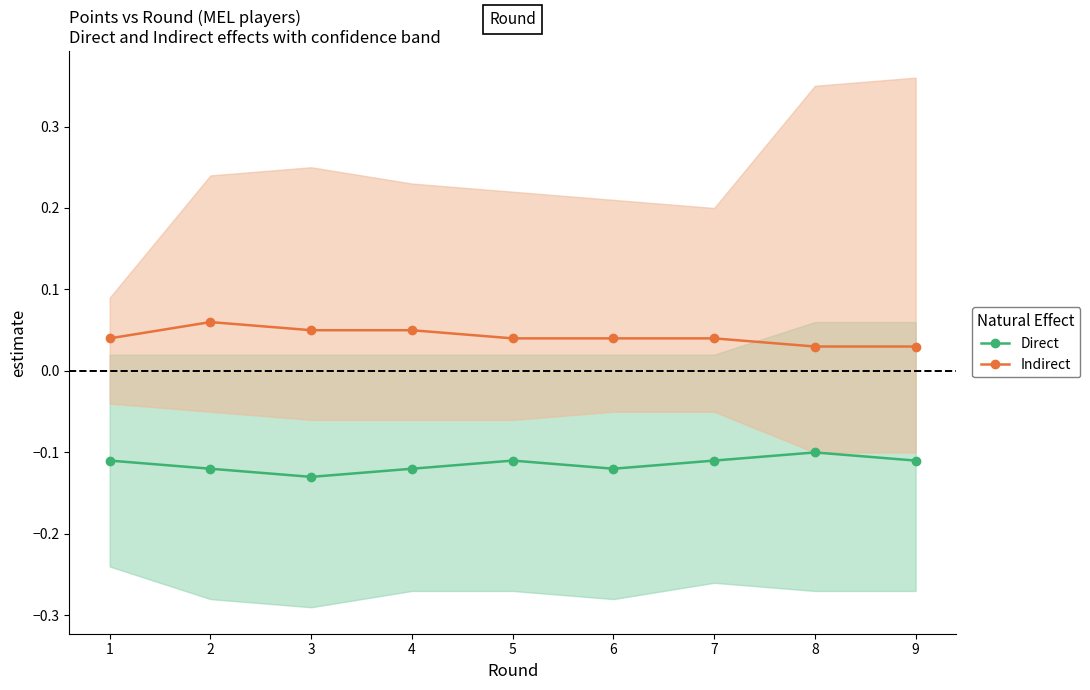

True or false: Direct and Indirect cross at least once.

False